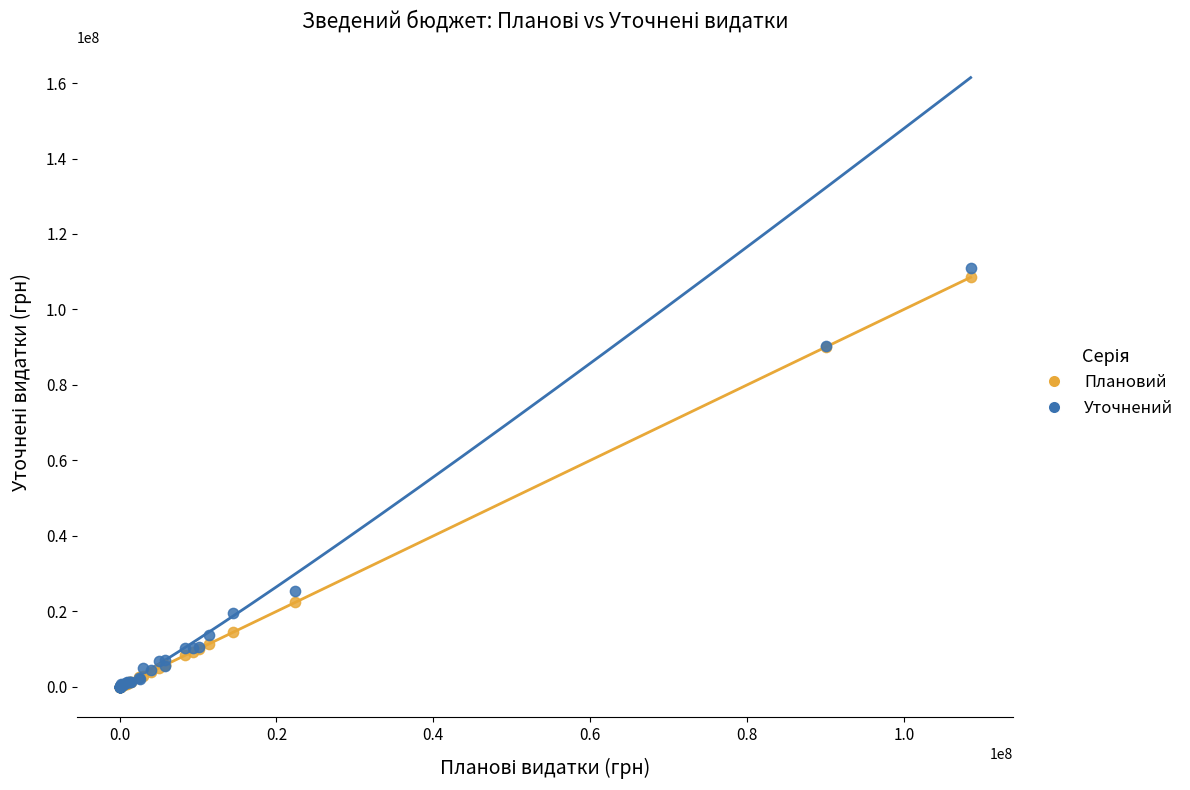

In the Плановий series, what Y value is closest to 54263699?

22384760.0